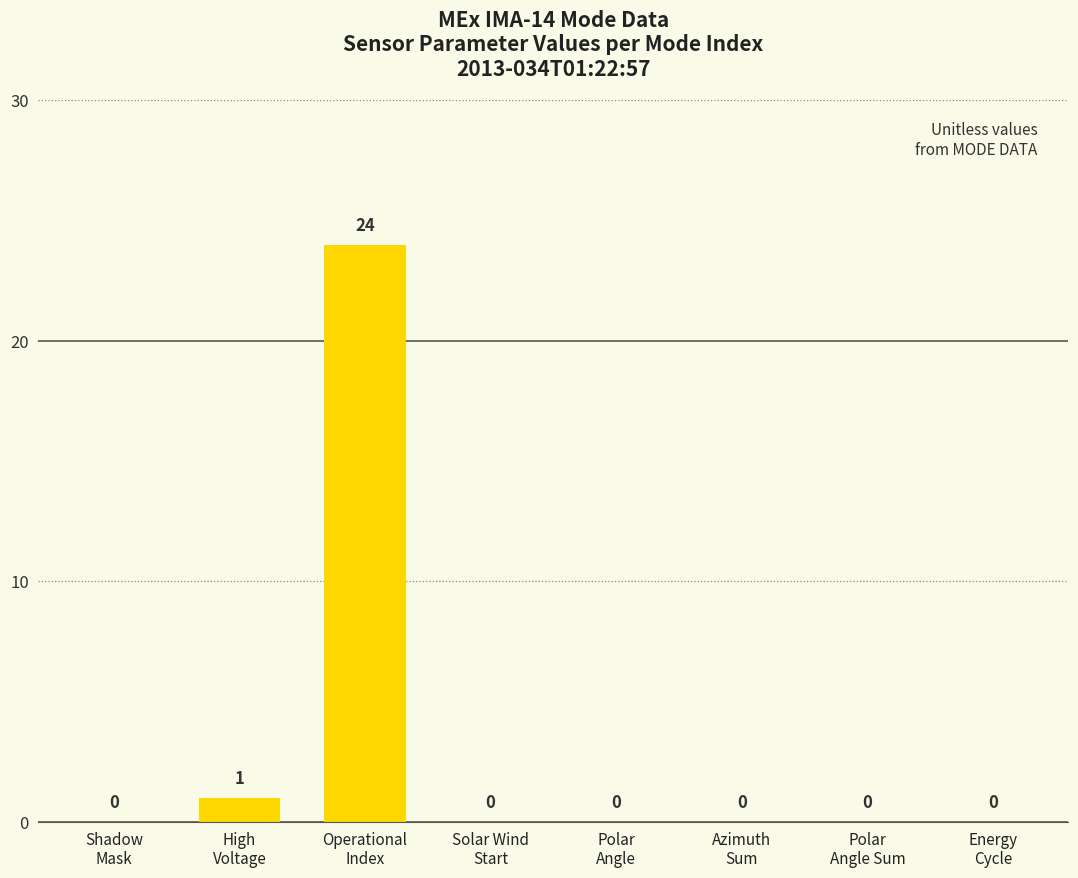

What is the sum of all values?

25